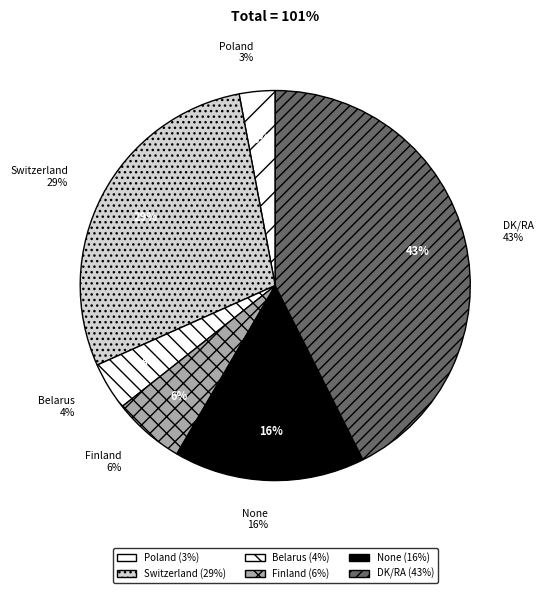

Which has a higher value, Poland or Finland?

Finland